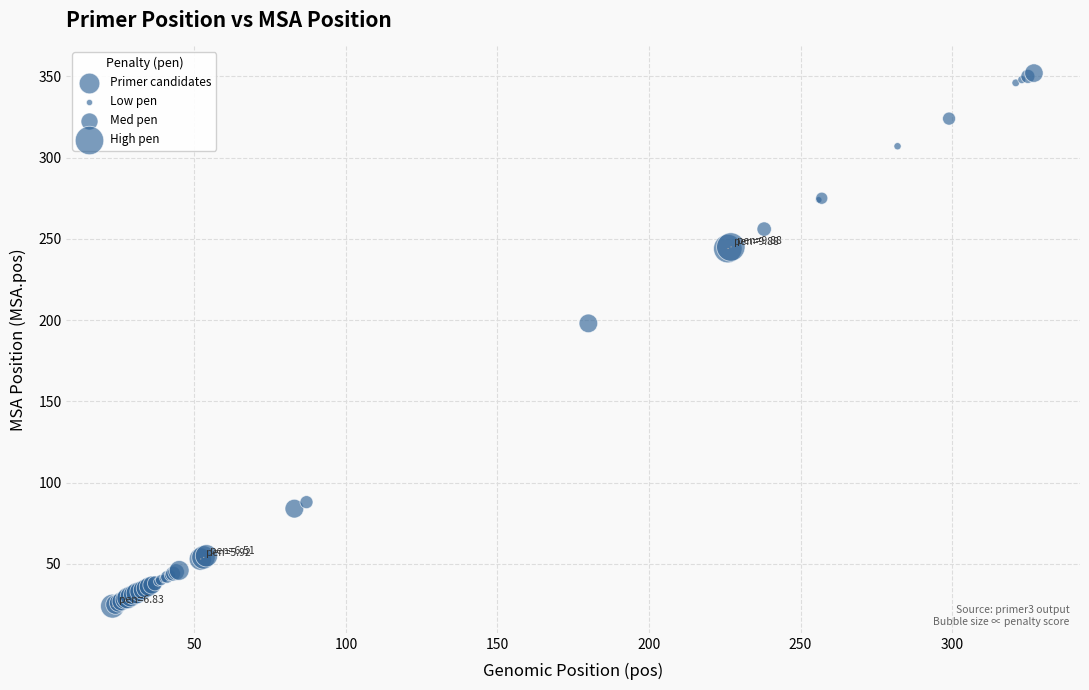

What Y value in the scatter plot is closest to 188?

198